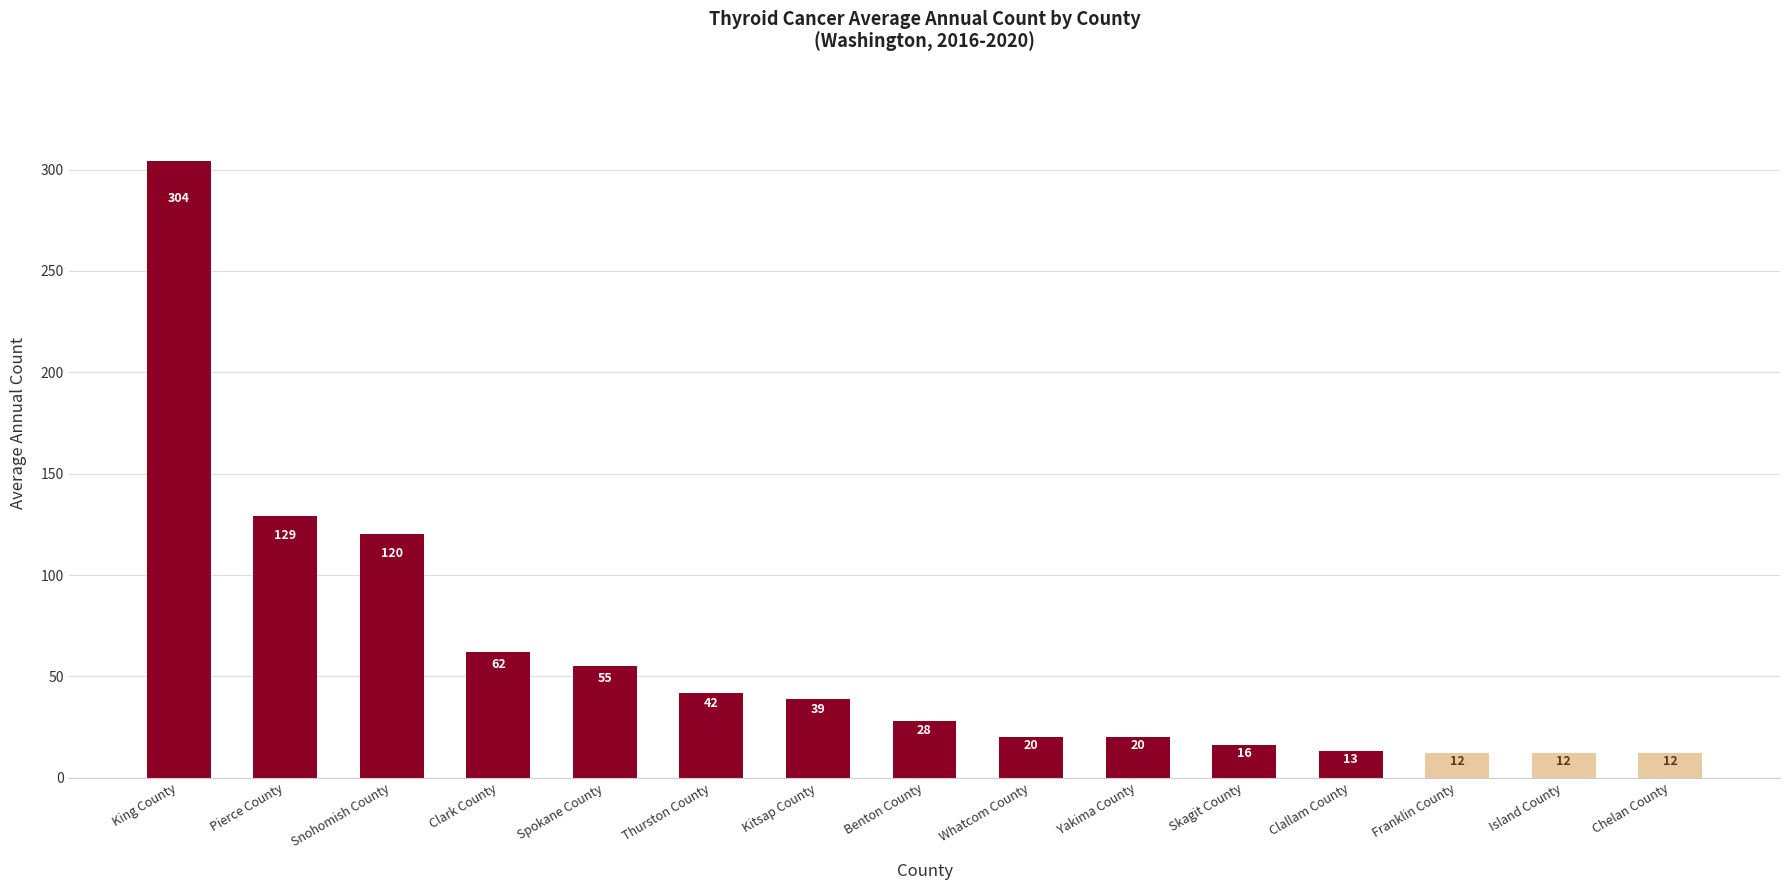

What is the greatest value displayed?

304